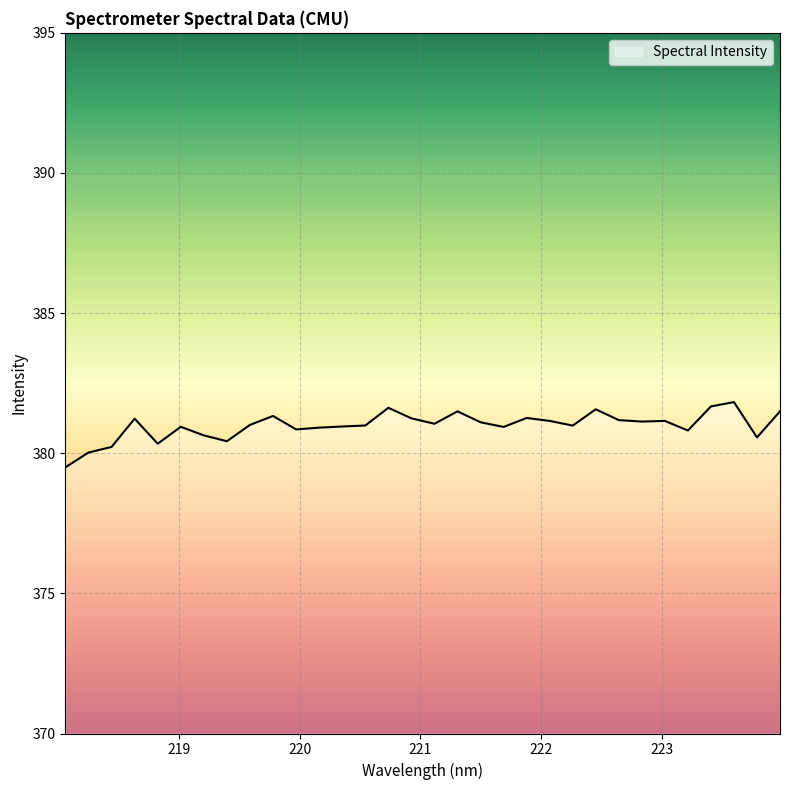

What is the maximum value shown in the chart?

381.8